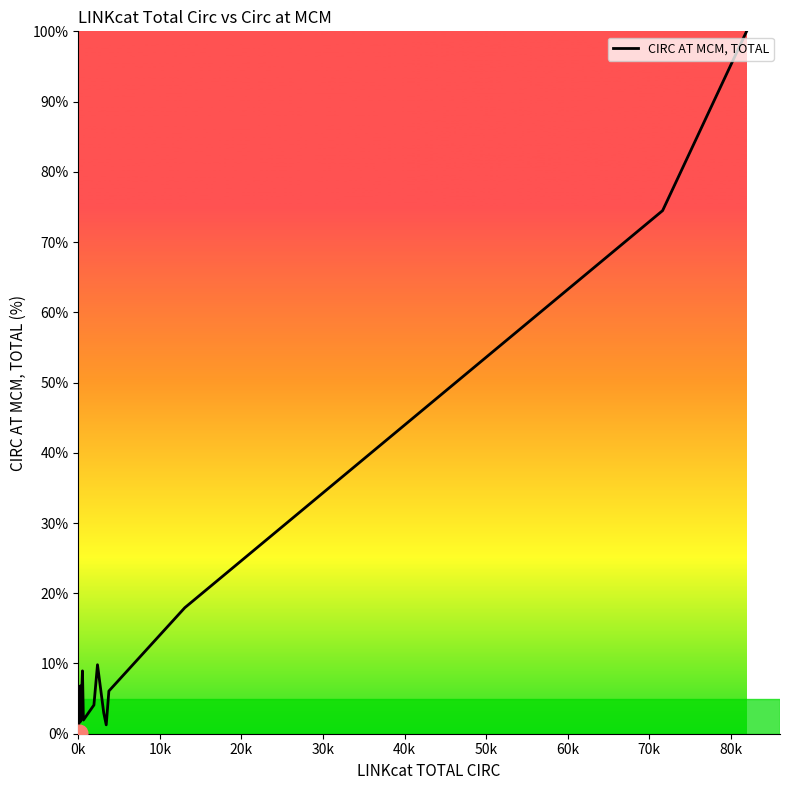

What is the difference between the maximum and minimum values?

100.0